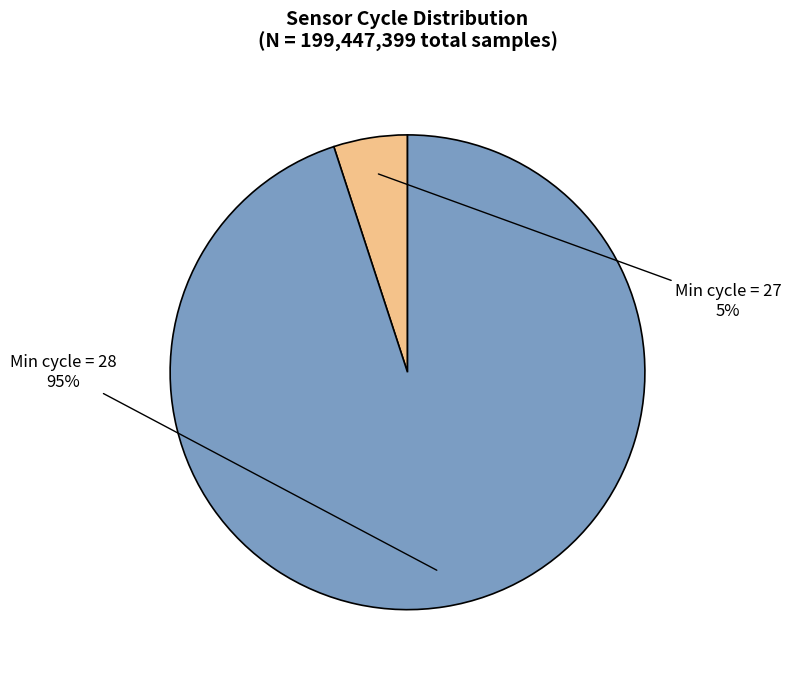

Is the sum of Min cycle = 28 and Min cycle = 27 greater than half?

Yes